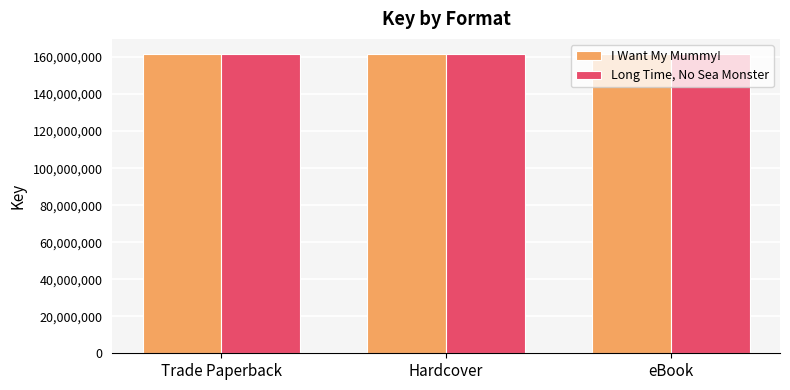

List the series in order of their peak value, highest first.

Long Time, No Sea Monster, I Want My Mummy!